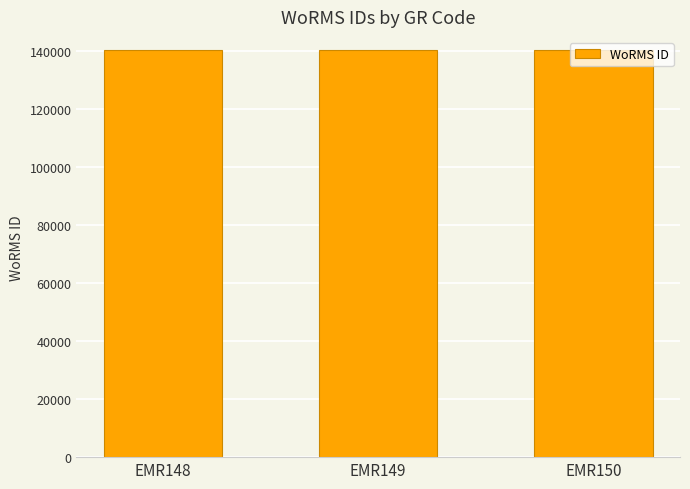

What is the difference between the maximum and minimum values?

3